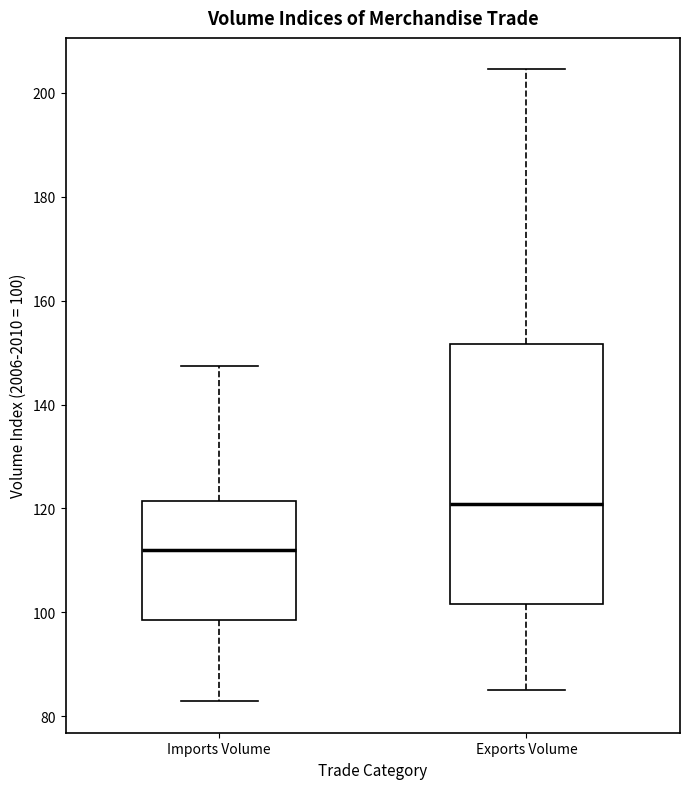

Which box's median line is the highest?

Exports Volume